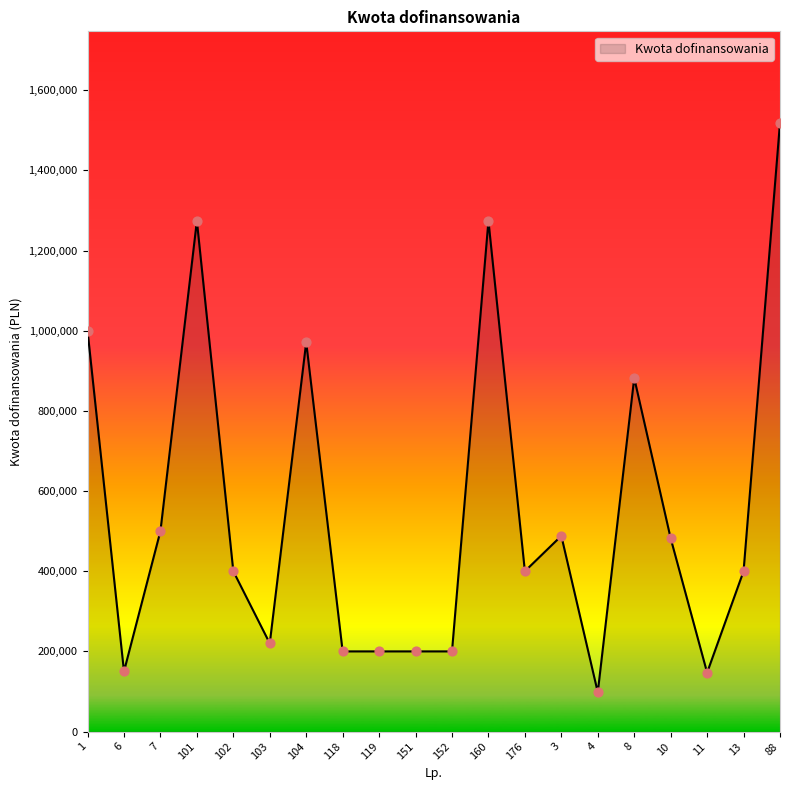

Approximately how many times larger is the value at 103 compared to 176?

0.6